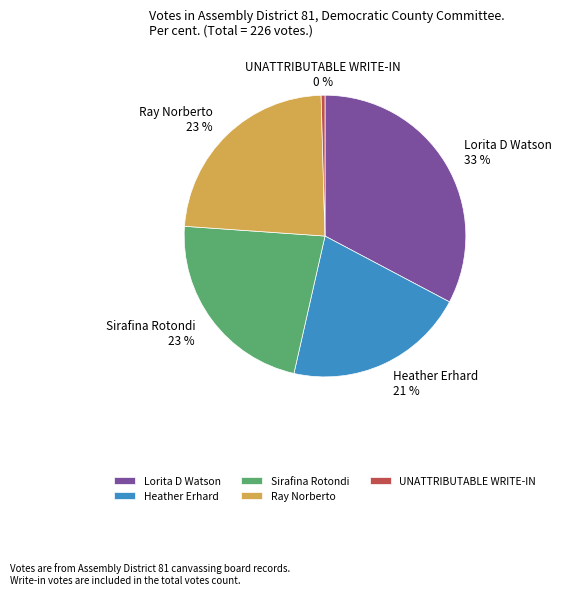

Which has a higher value, UNATTRIBUTABLE WRITE-IN or Ray Norberto?

Ray Norberto